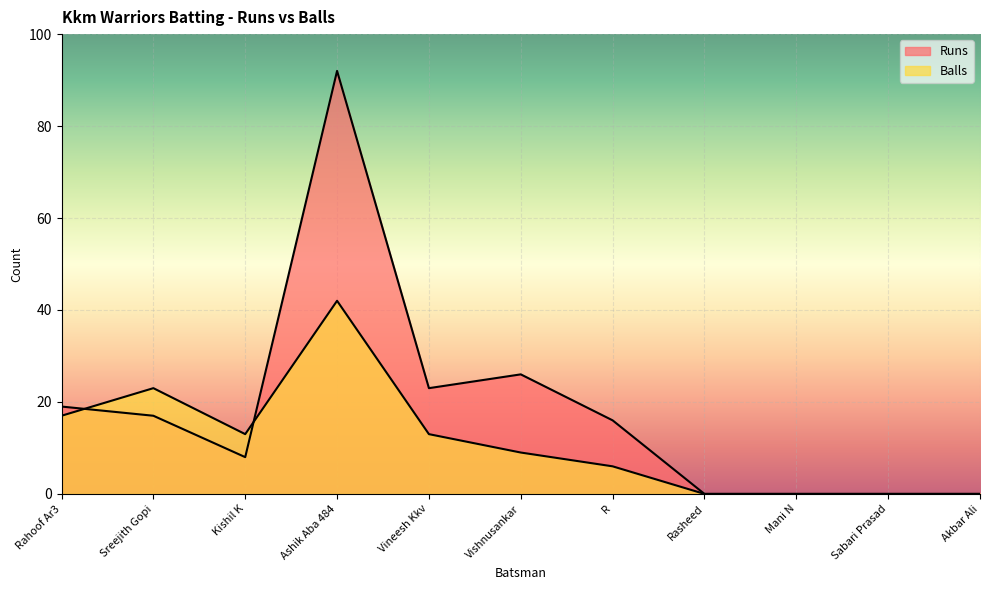

At which label does Runs reach its peak?

Ashik Aba 484